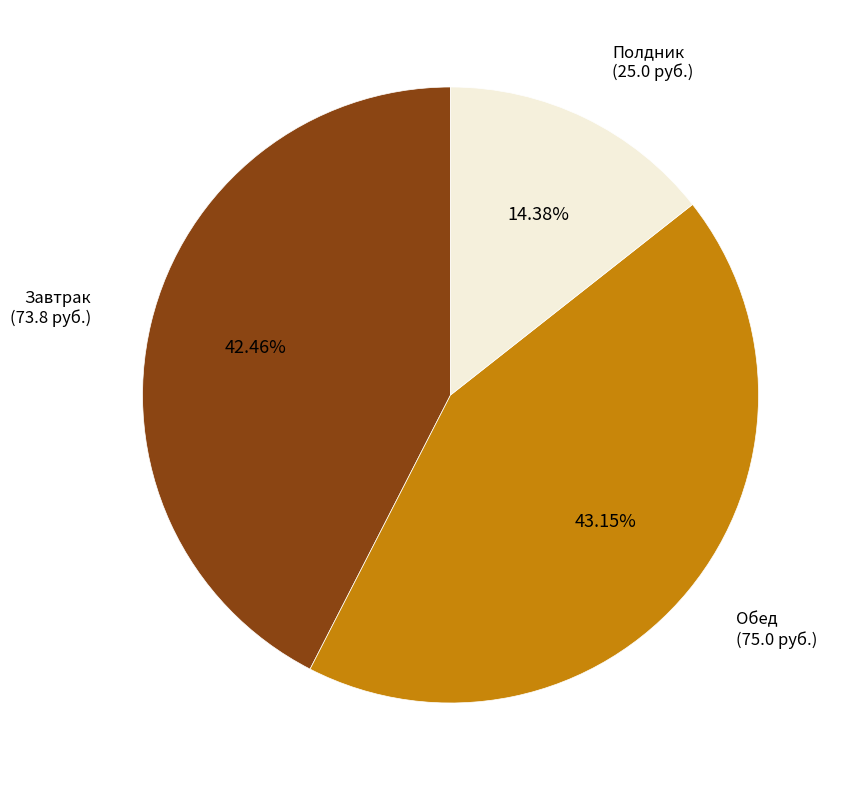

To the nearest percent, what is the combined percentage of Полдник and Обед?

58%